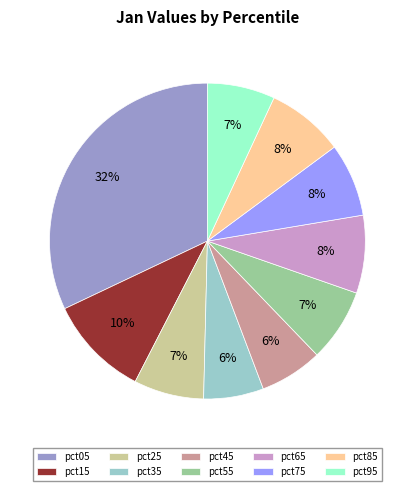

Which has a higher value, pct45 or pct55?

pct55